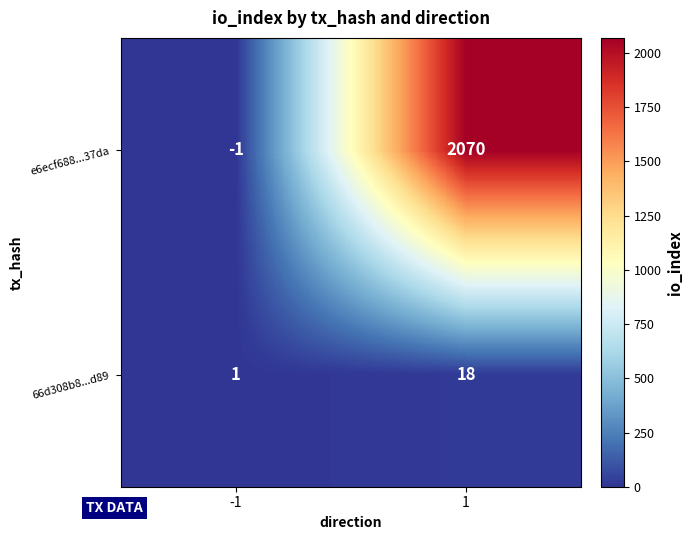

List the series in order of their peak value, highest first.

e6ecf688...37da, 66d308b8...d89